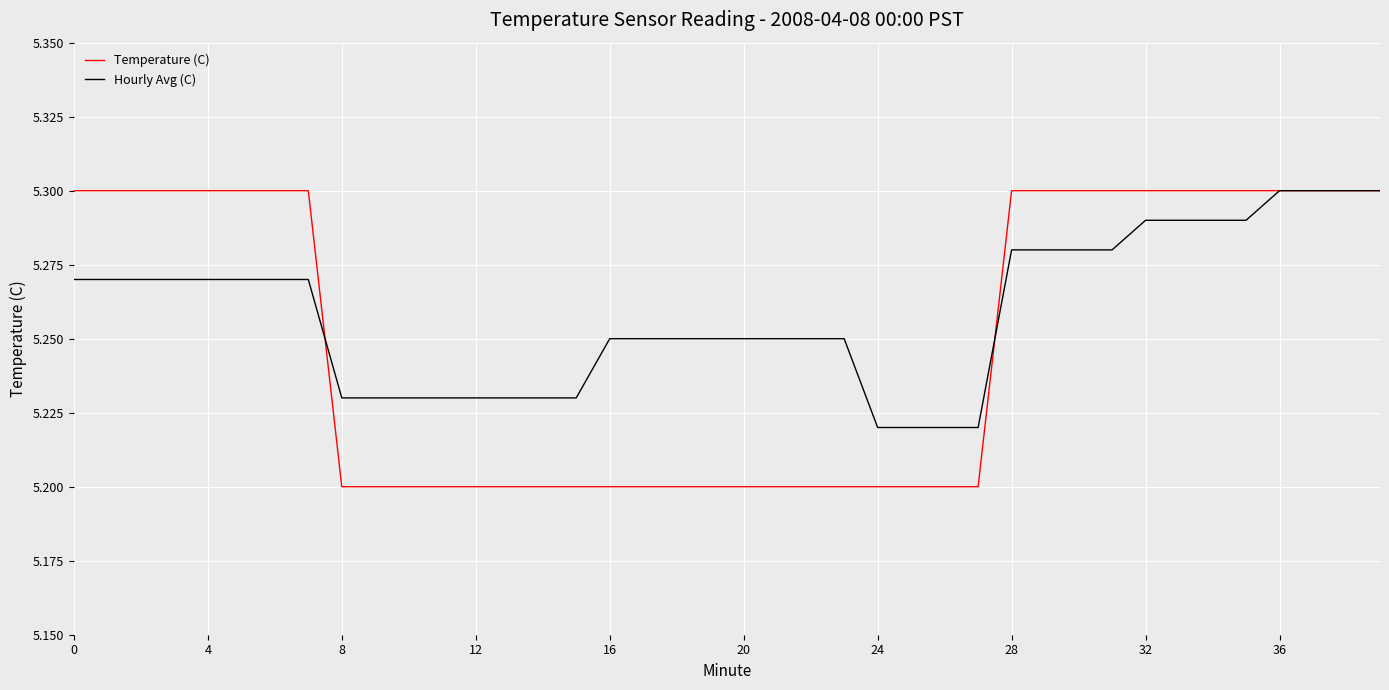

Does the chart have visible grid lines?

Yes